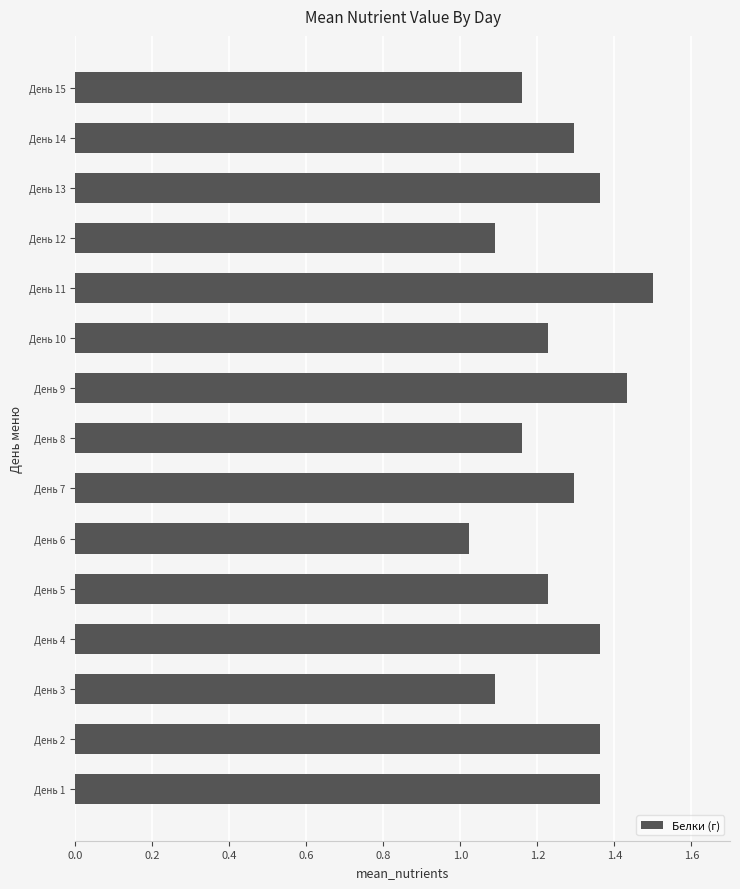

What is the change in value from День 8 to День 14?

+0.1